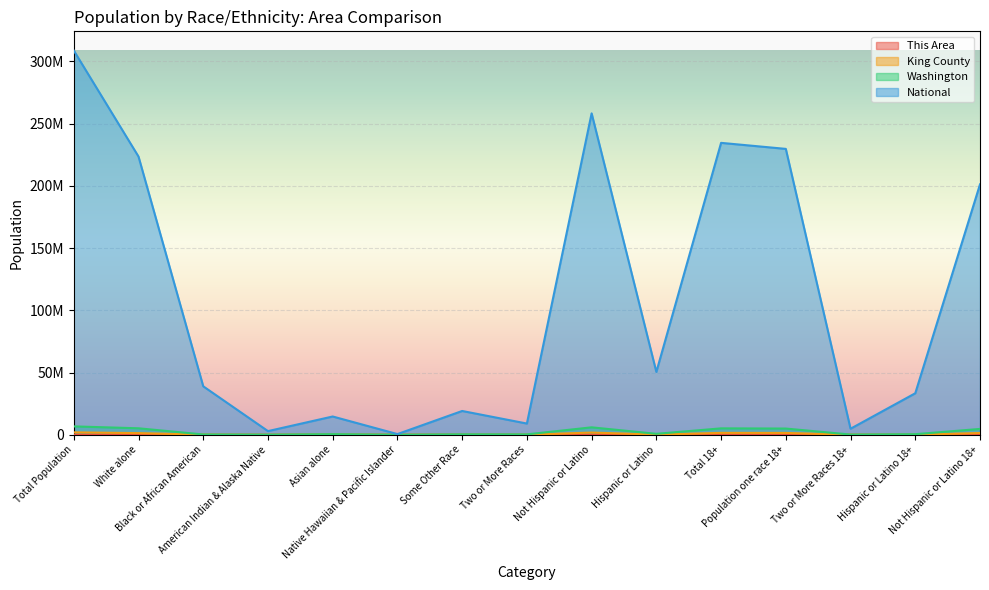

At which category does King County reach its first local peak?

Asian alone